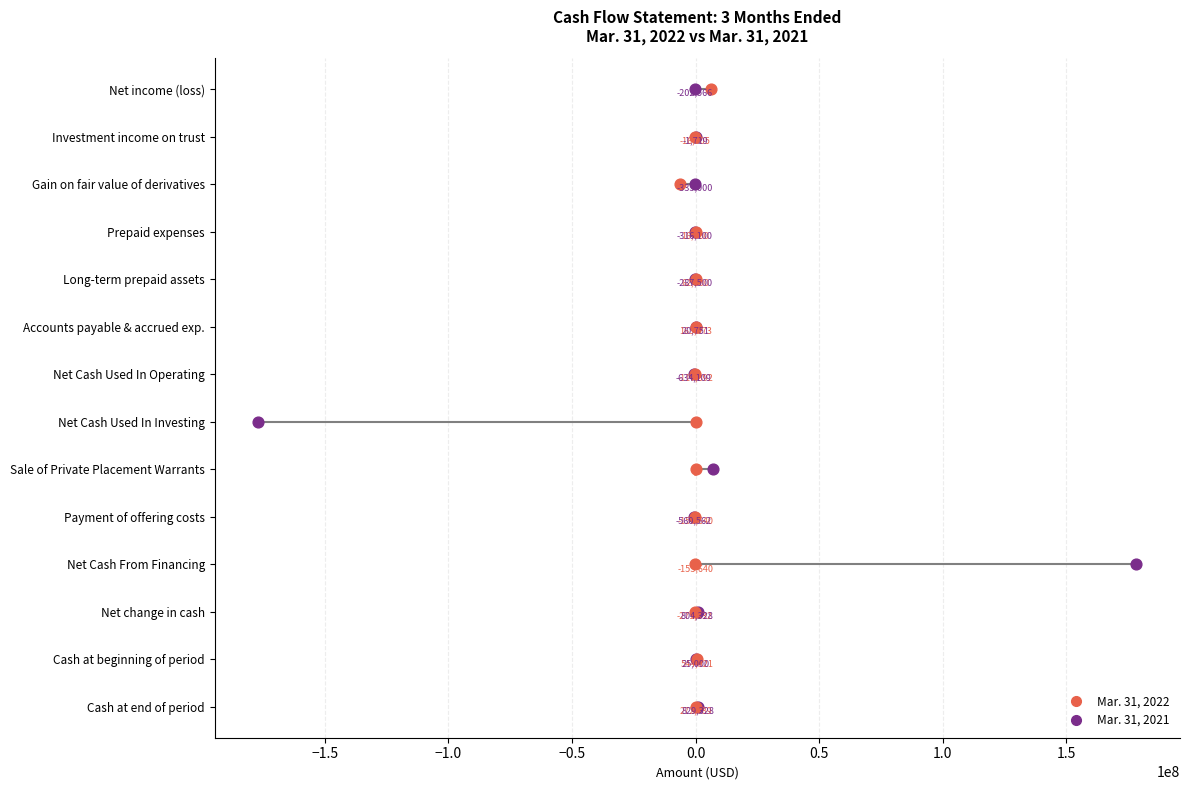

Which series has the largest Y range (max minus min)?

Mar. 31, 2021